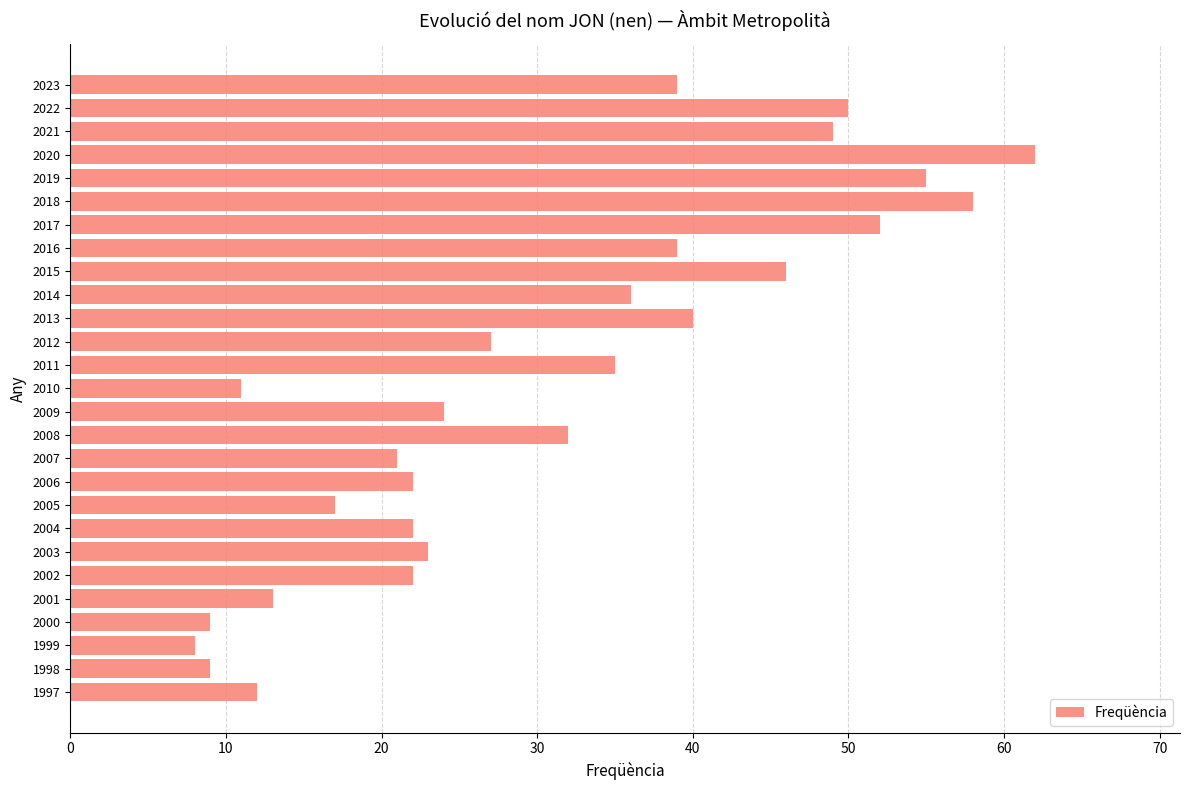

What is the minimum value shown in the chart?

8